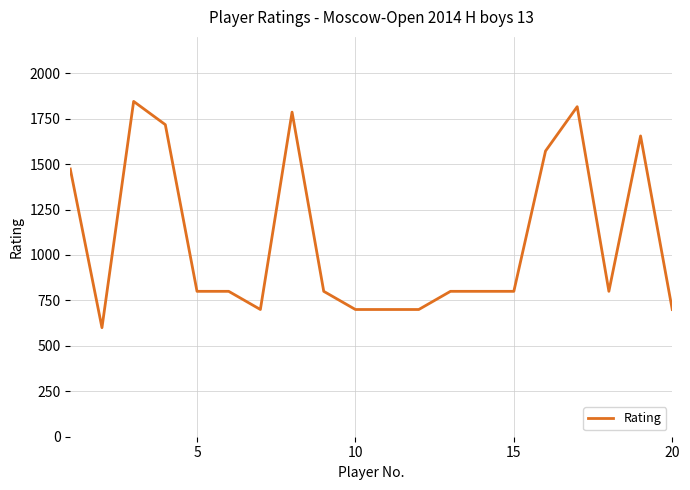

What is the maximum value shown in the chart?

1845